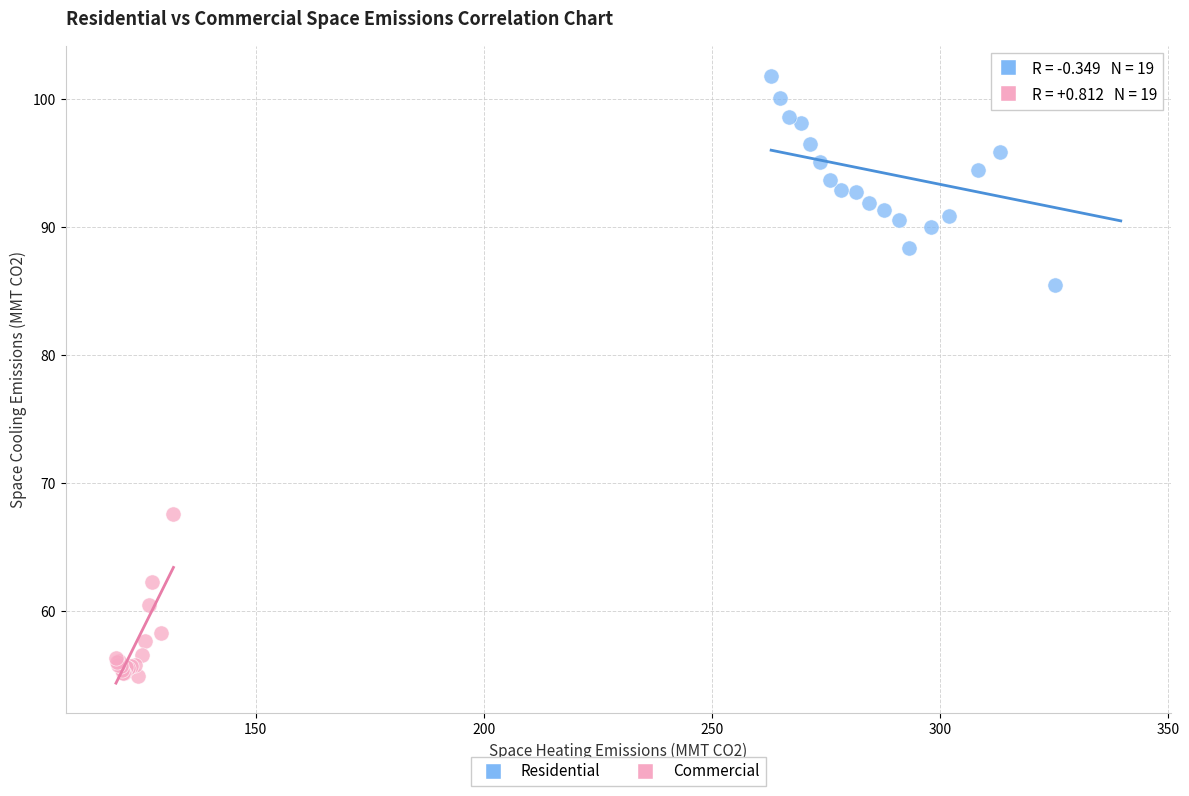

Which series contains the lowest Y value?

Commercial